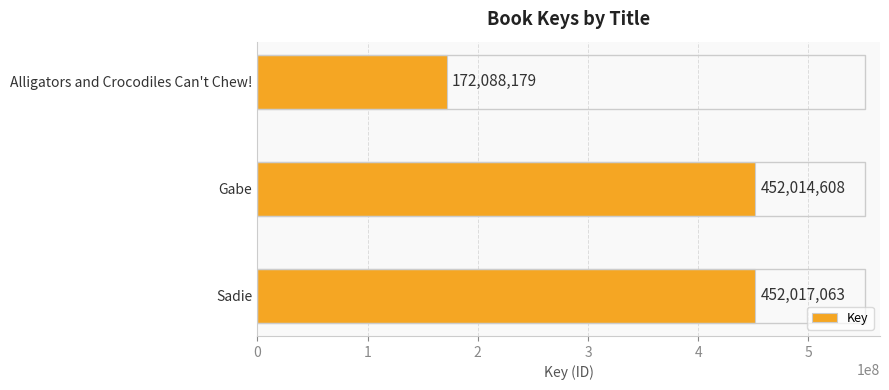

What is the label of the 3rd bar from the bottom?

Alligators and Crocodiles Can't Chew!